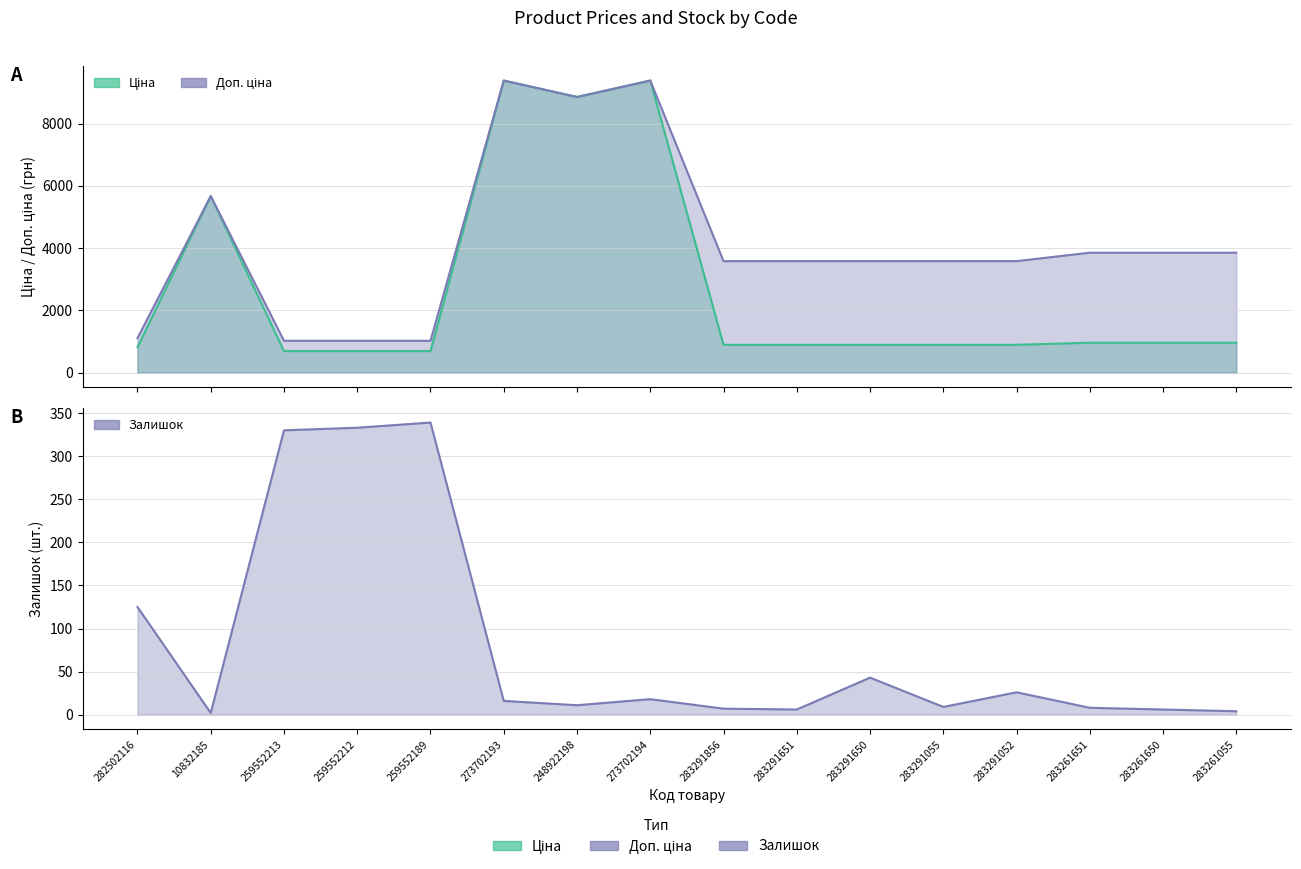

Rank the categories by Ціна value from lowest to highest.

259552213, 259552212, 259552189, 282502116, 283291856, 283291651, 283291650, 283291055, 283291052, 283261651, 283261650, 283261055, 10832185, 248922198, 273702193, 273702194